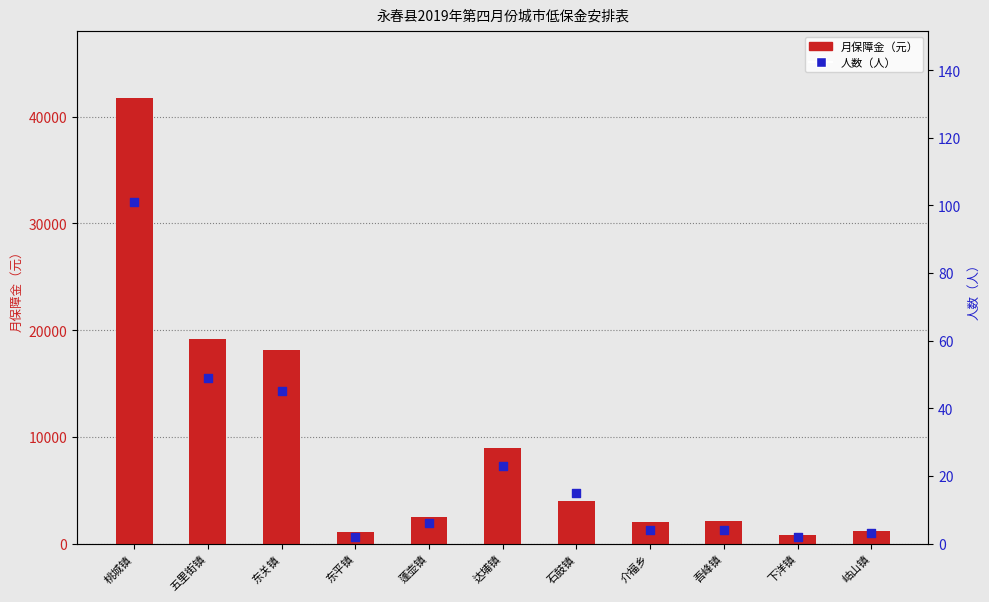

At how many categories does at least one series exceed 26522?

1